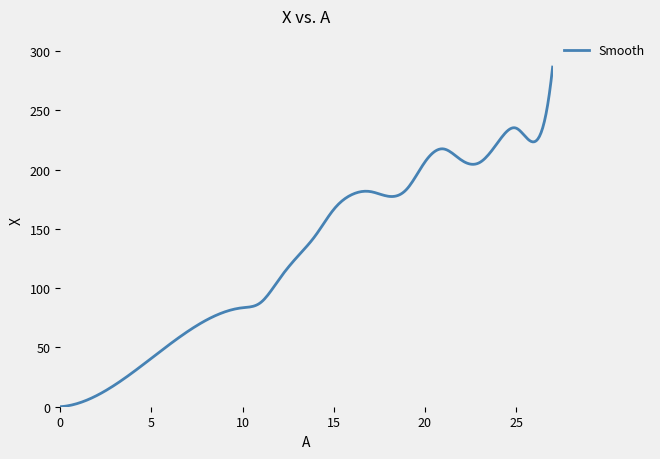

What is the greatest value displayed?

286.5